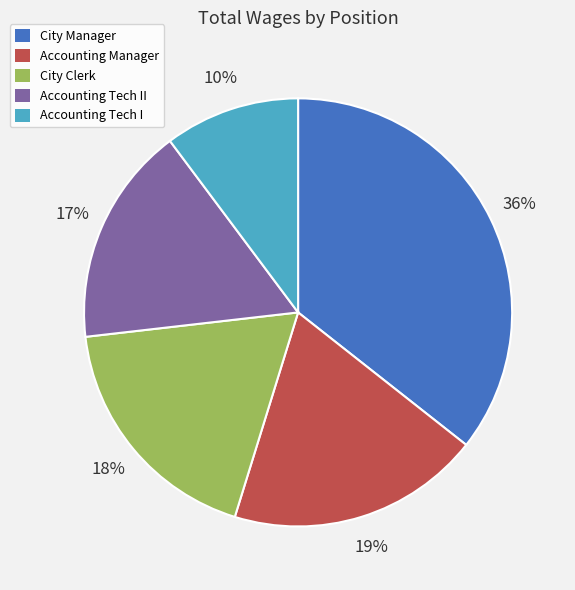

Combined, do City Manager and Accounting Tech II account for over 50%?

Yes